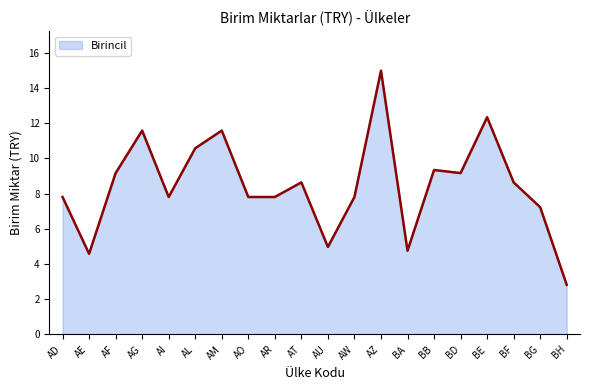

What position from the right is AF?

18